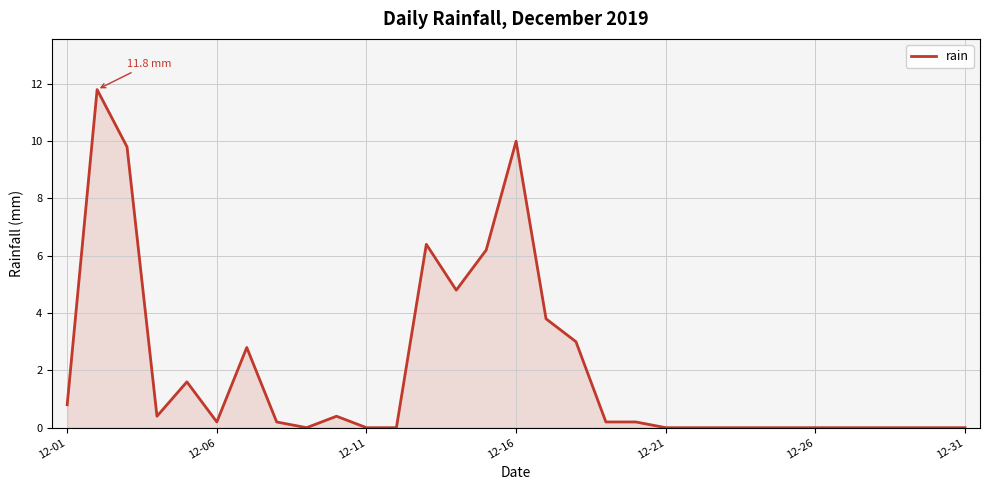

What is the difference between the maximum and minimum values?

11.8